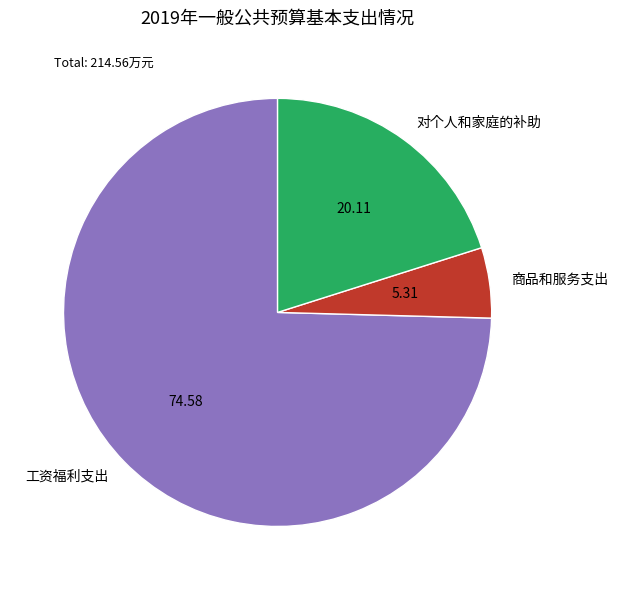

Does 工资福利支出 account for over 50% of the chart?

Yes